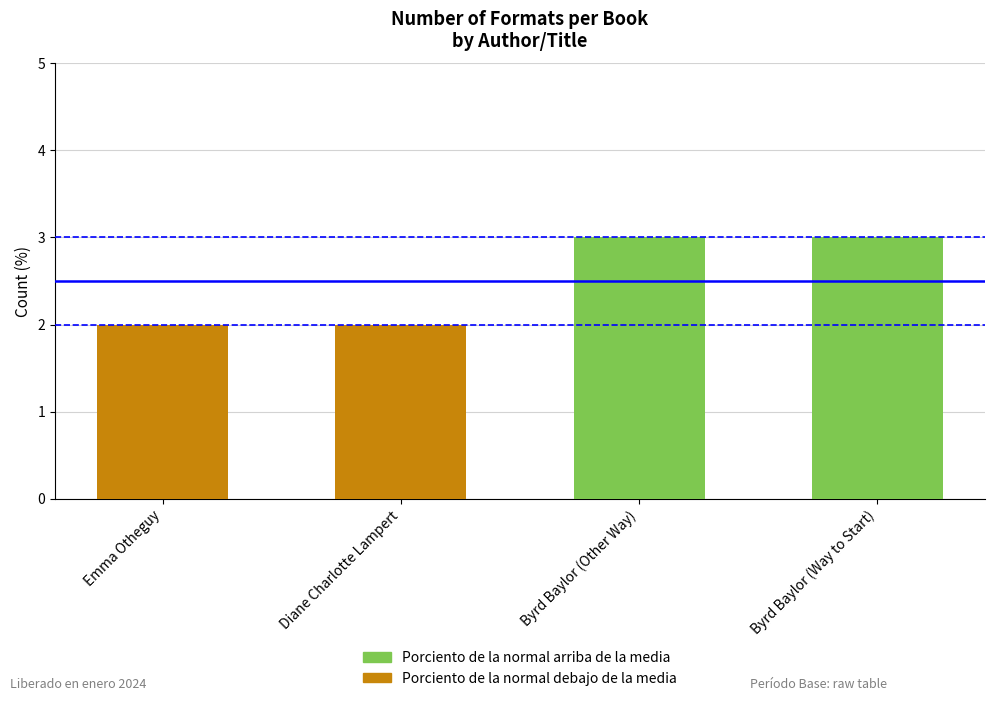

What is the difference between the second highest and second lowest values?

1